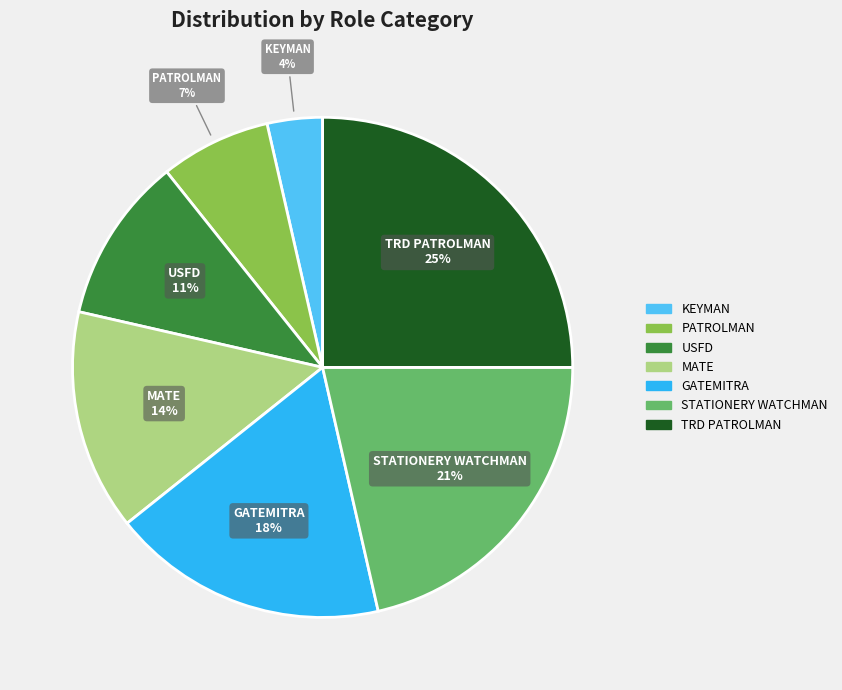

Count the number of slices in the pie.

7